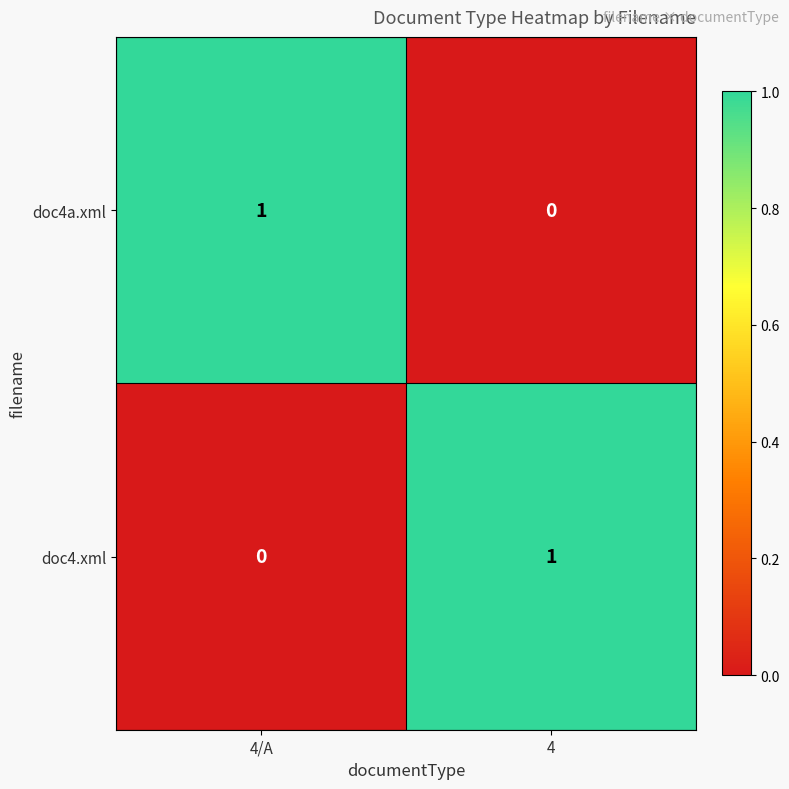

How many series are shown in this chart?

2